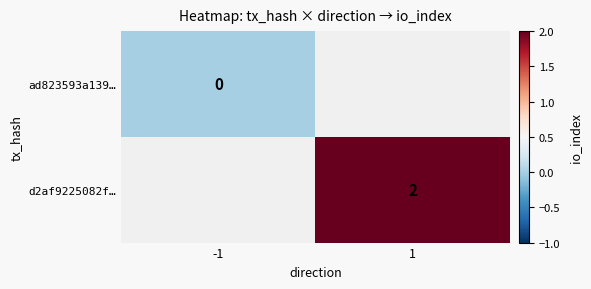

True or false: d2af9225082f… has a value of 2.7 at 1.

False